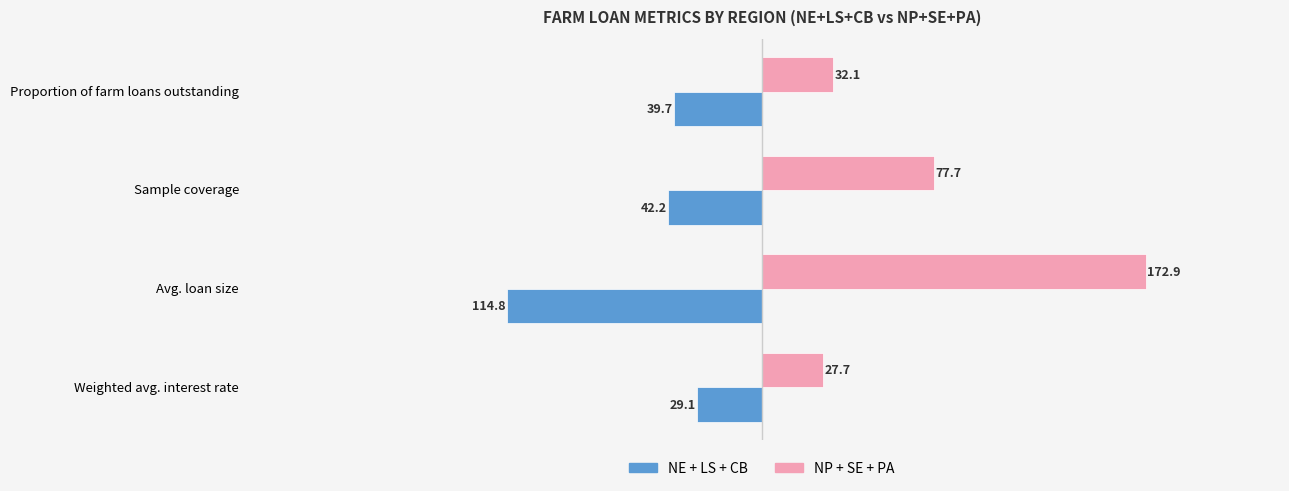

What is the spread (max minus min) of values at Weighted avg. interest rate?

56.8